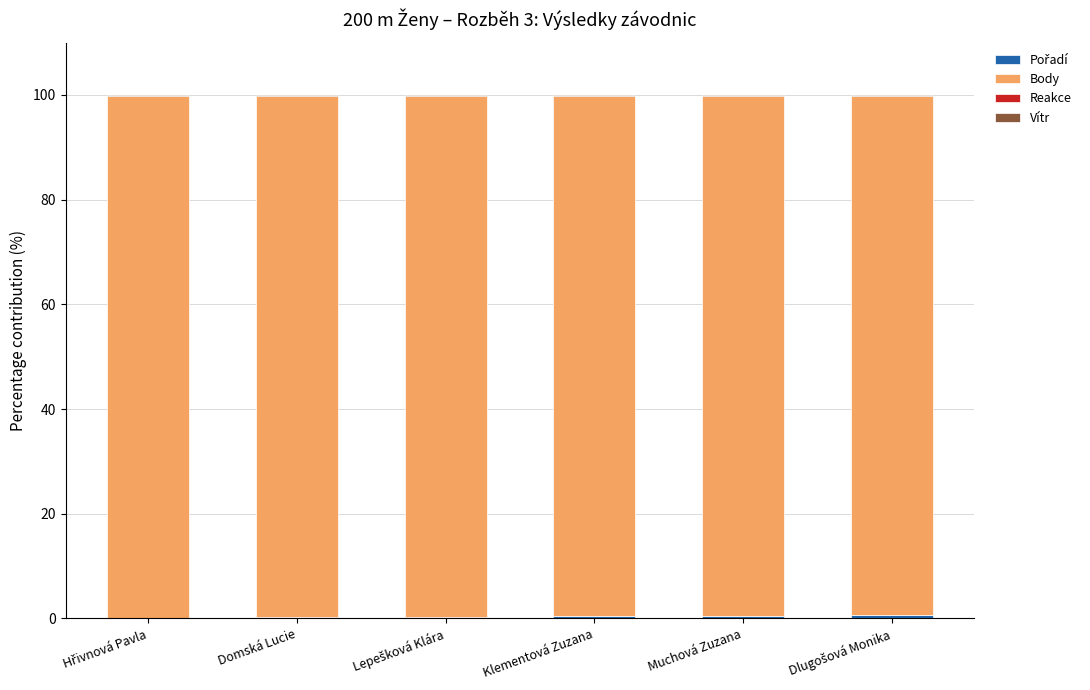

What is the difference between the maximum and second lowest values in the Body series?

0.4